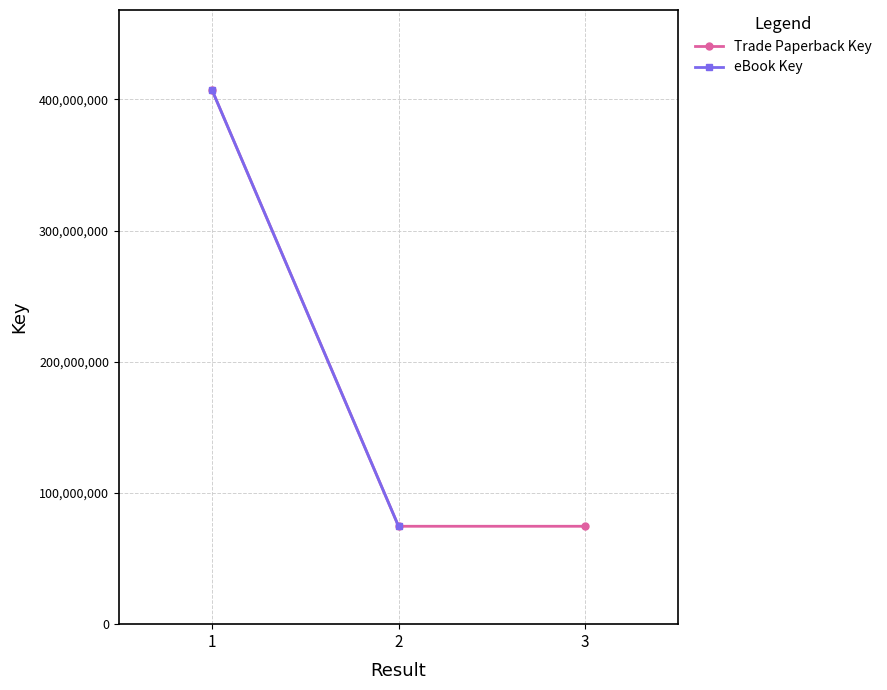

Reading left to right, what are all the values shown in this chart?

407146312	407146312	74635473	74635473	74634234